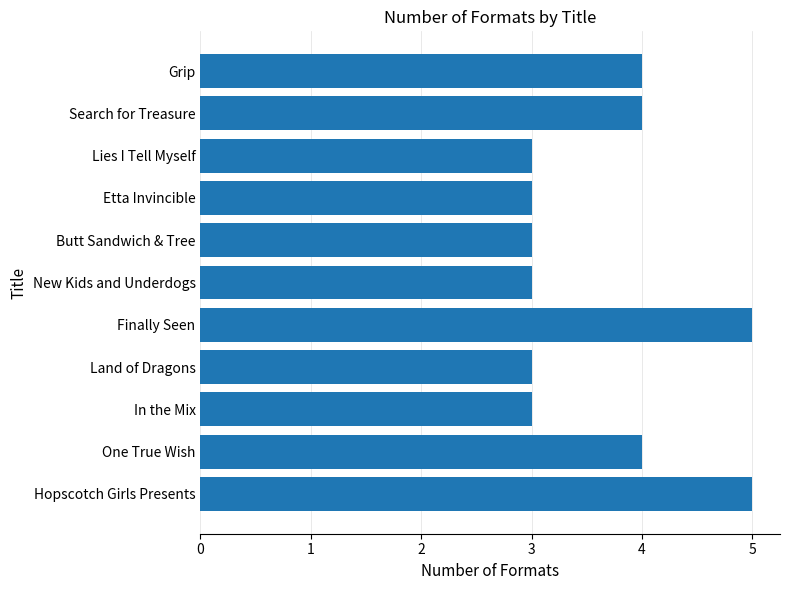

What is the minimum value shown in the chart?

3